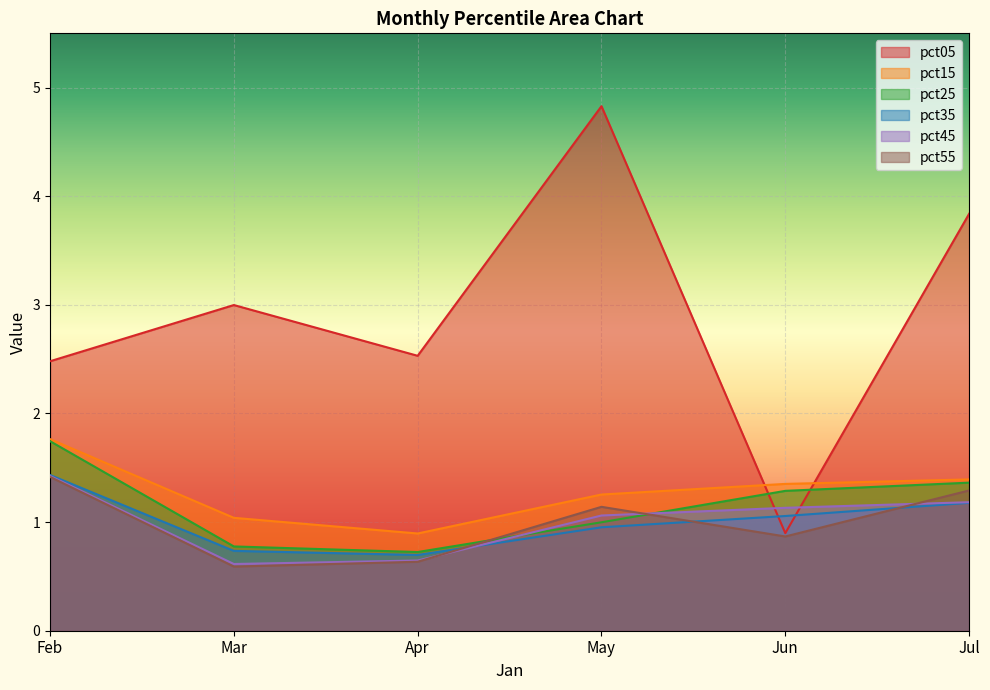

Which label corresponds to the smallest value in the chart?

Mar